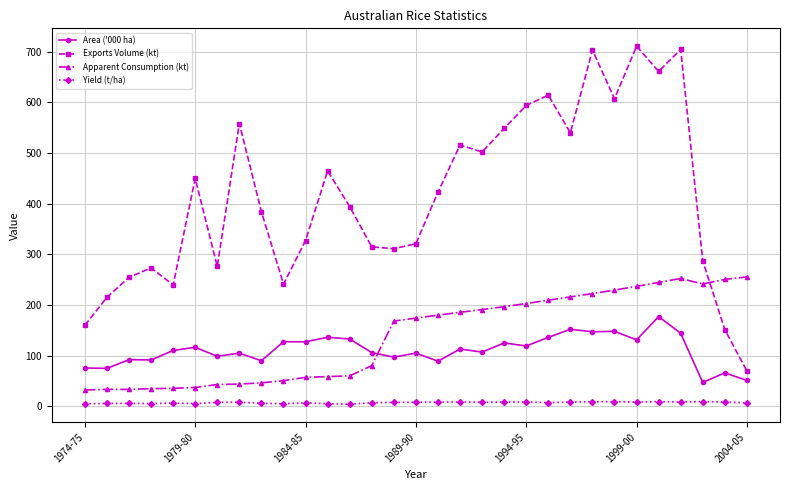

List the series in order of their peak value, highest first.

Exports Volume (kt), Apparent Consumption (kt), Area ('000 ha), Yield (t/ha)